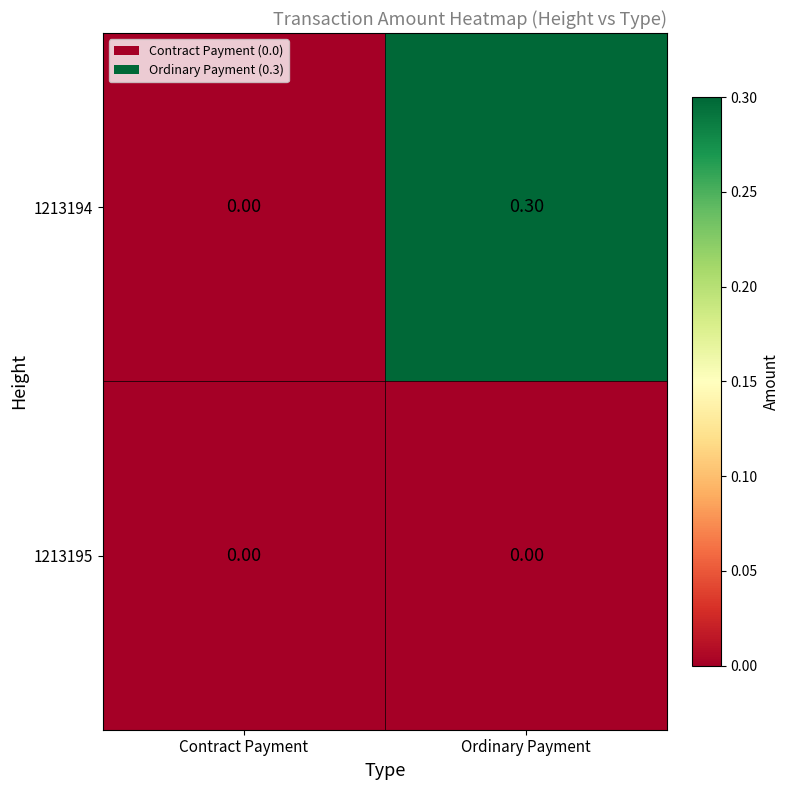

Rank the categories by 1213194 value from lowest to highest.

Contract Payment, Ordinary Payment